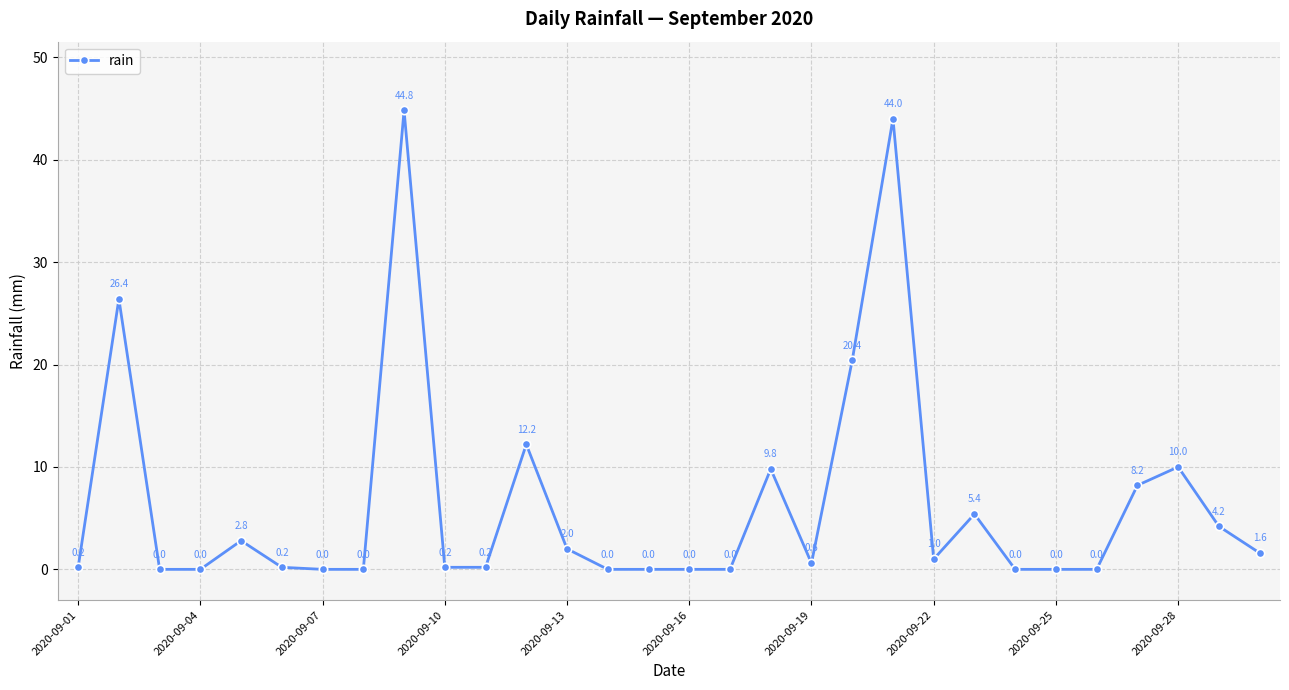

What is the sum of all values?

194.2